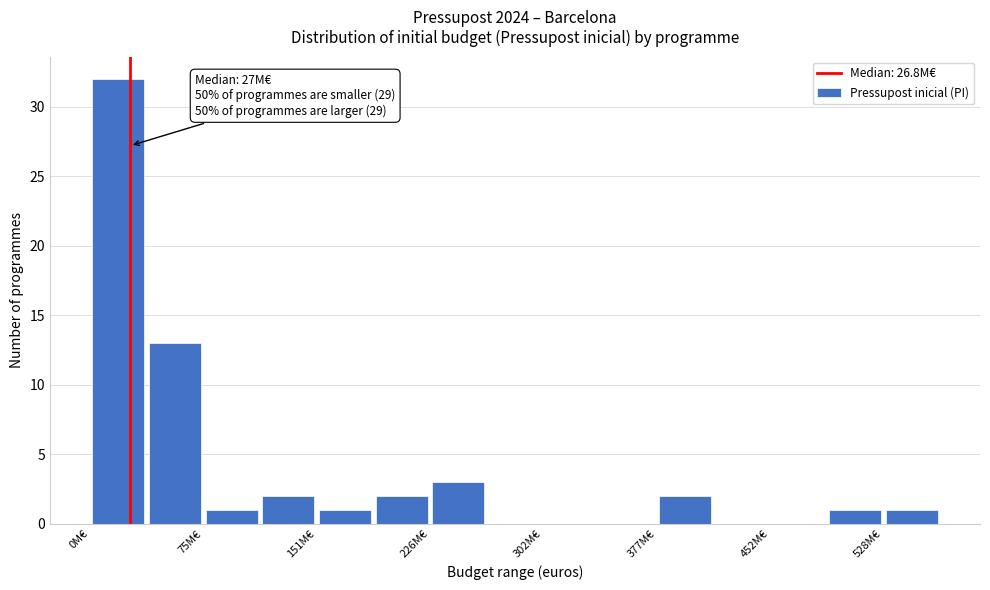

Around what value on the x-axis is the tallest bar? Give the approximate position of its centre, as read against the axis.

20